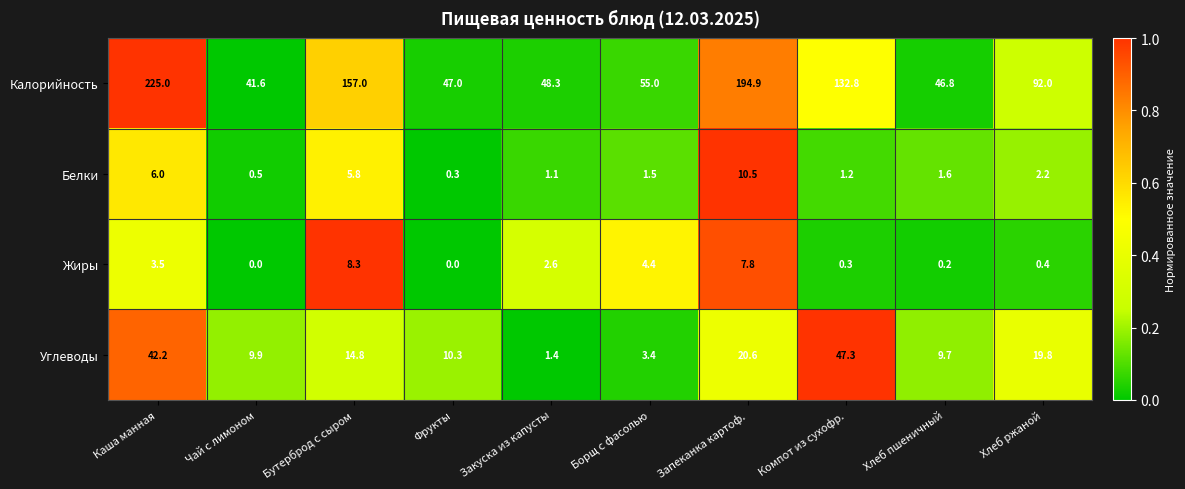

At which category is the sum across all series the highest?

Каша манная